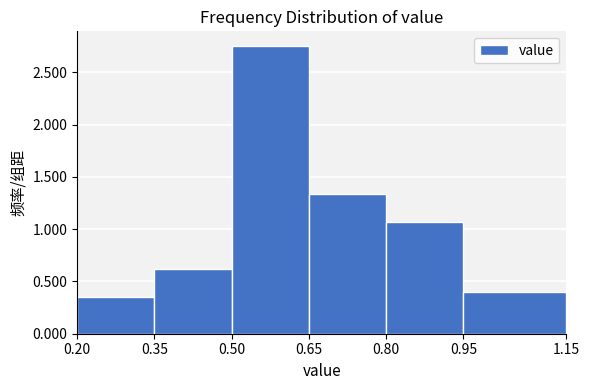

Over which range of the x-axis is the bar tallest?

0.50 to 0.65